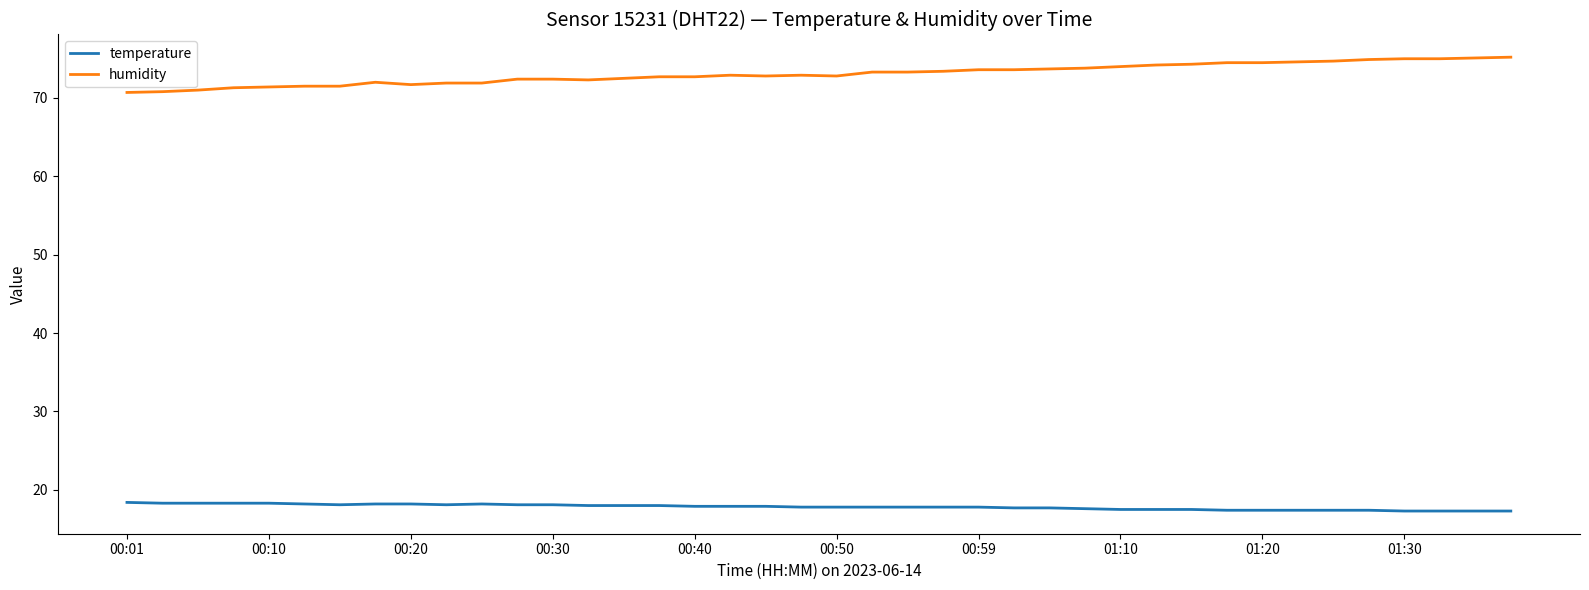

What is the minimum value for humidity?

70.7